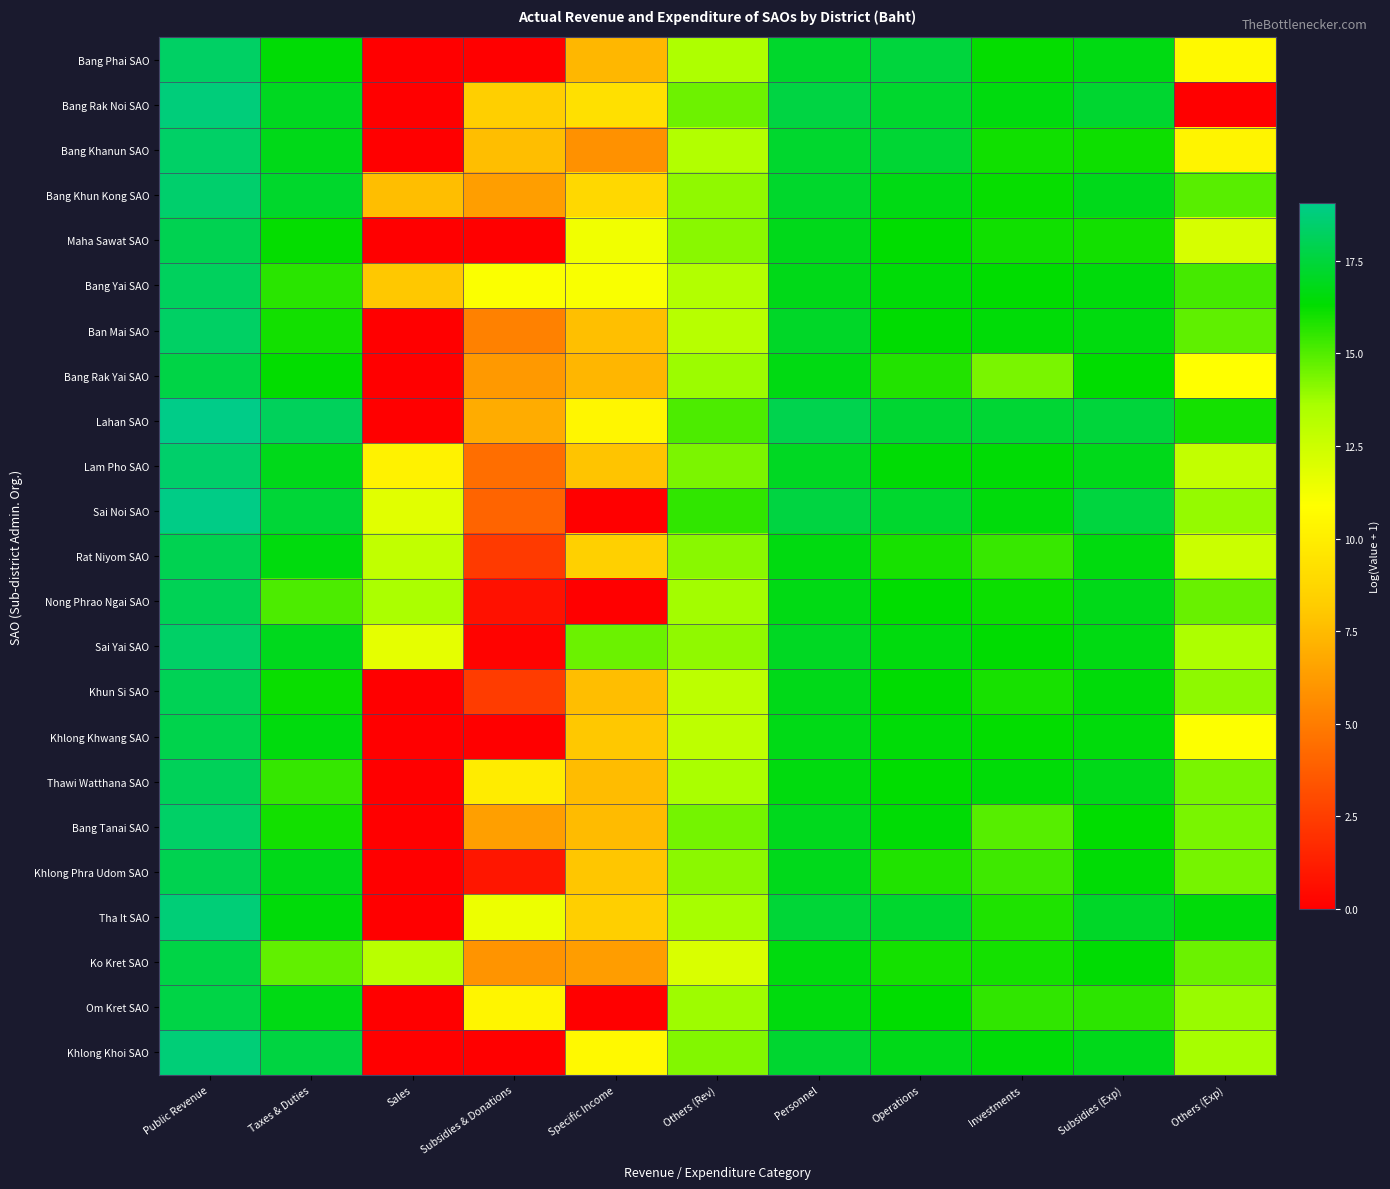

Reading left to right, transcribe all the data shown in this chart.

Bang Phai SAO: Public Revenue=18.3	Taxes & Duties=16.4	Sales=0.0	Subsidies & Donations=0.0	Specific Income=7.3	Others (Rev)=13.4	Personnel=17.2	Operations=17.5	Investments=16.2	Subsidies (Exp)=16.7	Others (Exp)=10.6
Bang Rak Noi SAO: Public Revenue=18.8	Taxes & Duties=17.0	Sales=0.0	Subsidies & Donations=8.3	Specific Income=9.2	Others (Rev)=14.6	Personnel=17.7	Operations=17.2	Investments=16.6	Subsidies (Exp)=17.3	Others (Exp)=0.0
Bang Khanun SAO: Public Revenue=18.4	Taxes & Duties=16.8	Sales=0.0	Subsidies & Donations=7.6	Specific Income=5.8	Others (Rev)=13.4	Personnel=17.2	Operations=17.4	Investments=16.1	Subsidies (Exp)=16.1	Others (Exp)=10.3
Bang Khun Kong SAO: Public Revenue=18.5	Taxes & Duties=17.2	Sales=7.6	Subsidies & Donations=6.4	Specific Income=8.9	Others (Rev)=14.0	Personnel=17.2	Operations=16.7	Investments=16.2	Subsidies (Exp)=16.8	Others (Exp)=14.9
Maha Sawat SAO: Public Revenue=17.9	Taxes & Duties=16.2	Sales=0.0	Subsidies & Donations=0.0	Specific Income=11.3	Others (Rev)=14.1	Personnel=16.8	Operations=16.3	Investments=16.1	Subsidies (Exp)=16.0	Others (Exp)=12.2
Bang Yai SAO: Public Revenue=18.2	Taxes & Duties=15.6	Sales=8.0	Subsidies & Donations=11.0	Specific Income=11.1	Others (Rev)=13.3	Personnel=16.8	Operations=16.5	Investments=16.3	Subsidies (Exp)=16.5	Others (Exp)=15.2
Ban Mai SAO: Public Revenue=18.3	Taxes & Duties=16.0	Sales=0.0	Subsidies & Donations=5.2	Specific Income=7.7	Others (Rev)=13.1	Personnel=17.1	Operations=16.3	Investments=16.5	Subsidies (Exp)=16.6	Others (Exp)=14.8
Bang Rak Yai SAO: Public Revenue=17.7	Taxes & Duties=16.3	Sales=0.0	Subsidies & Donations=6.1	Specific Income=7.3	Others (Rev)=13.8	Personnel=16.7	Operations=15.8	Investments=14.4	Subsidies (Exp)=16.3	Others (Exp)=10.9
Lahan SAO: Public Revenue=19.1	Taxes & Duties=18.1	Sales=0.0	Subsidies & Donations=6.9	Specific Income=10.5	Others (Rev)=15.1	Personnel=17.9	Operations=17.3	Investments=17.4	Subsidies (Exp)=17.5	Others (Exp)=16.0
Lam Pho SAO: Public Revenue=18.4	Taxes & Duties=16.8	Sales=10.2	Subsidies & Donations=4.4	Specific Income=7.9	Others (Rev)=14.3	Personnel=17.0	Operations=16.4	Investments=16.4	Subsidies (Exp)=16.8	Others (Exp)=12.8
Sai Noi SAO: Public Revenue=19.0	Taxes & Duties=17.4	Sales=11.8	Subsidies & Donations=4.0	Specific Income=0.0	Others (Rev)=15.5	Personnel=17.6	Operations=17.3	Investments=16.5	Subsidies (Exp)=17.6	Others (Exp)=13.9
Rat Niyom SAO: Public Revenue=17.9	Taxes & Duties=16.6	Sales=12.9	Subsidies & Donations=2.4	Specific Income=8.4	Others (Rev)=14.1	Personnel=16.7	Operations=16.0	Investments=15.4	Subsidies (Exp)=16.6	Others (Exp)=12.6
Nong Phrao Ngai SAO: Public Revenue=18.0	Taxes & Duties=15.1	Sales=13.6	Subsidies & Donations=0.7	Specific Income=0.0	Others (Rev)=13.7	Personnel=16.7	Operations=16.3	Investments=16.1	Subsidies (Exp)=16.8	Others (Exp)=14.6
Sai Yai SAO: Public Revenue=18.3	Taxes & Duties=16.9	Sales=11.7	Subsidies & Donations=0.2	Specific Income=14.6	Others (Rev)=14.0	Personnel=17.0	Operations=16.6	Investments=16.4	Subsidies (Exp)=16.7	Others (Exp)=13.5
Khun Si SAO: Public Revenue=18.0	Taxes & Duties=16.2	Sales=0.0	Subsidies & Donations=2.4	Specific Income=7.7	Others (Rev)=13.0	Personnel=16.8	Operations=16.4	Investments=16.0	Subsidies (Exp)=16.5	Others (Exp)=14.0
Khlong Khwang SAO: Public Revenue=17.8	Taxes & Duties=16.6	Sales=0.0	Subsidies & Donations=0.0	Specific Income=8.0	Others (Rev)=13.0	Personnel=16.8	Operations=16.4	Investments=16.3	Subsidies (Exp)=16.5	Others (Exp)=10.9
Thawi Watthana SAO: Public Revenue=18.1	Taxes & Duties=15.4	Sales=0.0	Subsidies & Donations=9.9	Specific Income=7.6	Others (Rev)=13.6	Personnel=16.6	Operations=16.3	Investments=16.5	Subsidies (Exp)=16.8	Others (Exp)=14.4
Bang Tanai SAO: Public Revenue=18.4	Taxes & Duties=16.0	Sales=0.0	Subsidies & Donations=6.4	Specific Income=7.5	Others (Rev)=14.4	Personnel=16.9	Operations=16.4	Investments=14.9	Subsidies (Exp)=16.3	Others (Exp)=14.4
Khlong Phra Udom SAO: Public Revenue=17.9	Taxes & Duties=16.8	Sales=0.0	Subsidies & Donations=0.9	Specific Income=7.9	Others (Rev)=14.1	Personnel=16.9	Operations=15.8	Investments=15.3	Subsidies (Exp)=16.4	Others (Exp)=14.4
Tha It SAO: Public Revenue=18.7	Taxes & Duties=16.5	Sales=0.0	Subsidies & Donations=11.4	Specific Income=8.3	Others (Rev)=13.6	Personnel=17.4	Operations=17.2	Investments=15.8	Subsidies (Exp)=17.2	Others (Exp)=16.5
Ko Kret SAO: Public Revenue=17.7	Taxes & Duties=14.7	Sales=13.1	Subsidies & Donations=5.9	Specific Income=6.3	Others (Rev)=12.1	Personnel=16.6	Operations=16.0	Investments=16.0	Subsidies (Exp)=16.4	Others (Exp)=14.6
Om Kret SAO: Public Revenue=17.7	Taxes & Duties=16.7	Sales=0.0	Subsidies & Donations=10.3	Specific Income=0.0	Others (Rev)=13.8	Personnel=16.6	Operations=16.3	Investments=15.5	Subsidies (Exp)=15.6	Others (Exp)=13.8
Khlong Khoi SAO: Public Revenue=18.7	Taxes & Duties=17.6	Sales=0.0	Subsidies & Donations=0.0	Specific Income=10.6	Others (Rev)=14.2	Personnel=17.3	Operations=16.8	Investments=16.5	Subsidies (Exp)=16.8	Others (Exp)=13.6